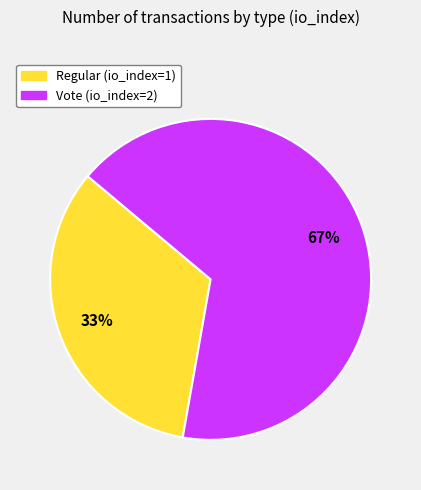

Is there a majority slice in this chart?

Yes